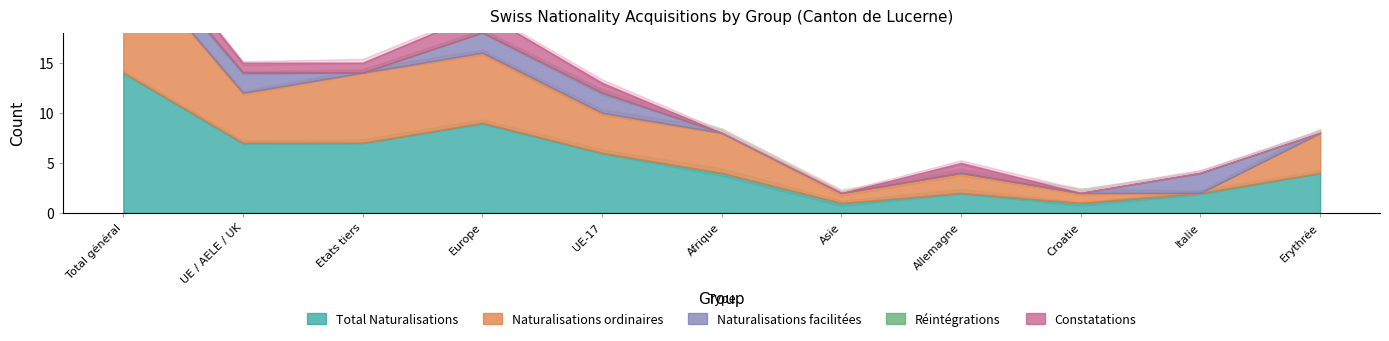

At which category does Total Naturalisations reach its first local valley?

Asie